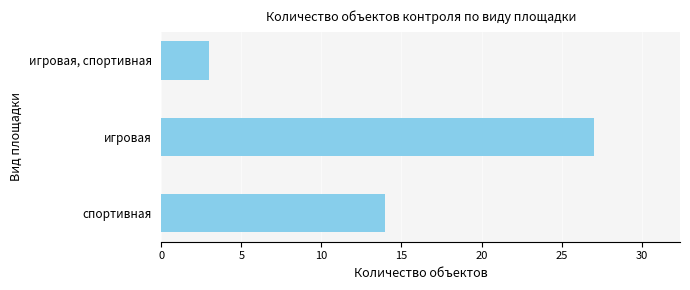

Rank the categories by value from highest to lowest.

игровая, спортивная, игровая, спортивная